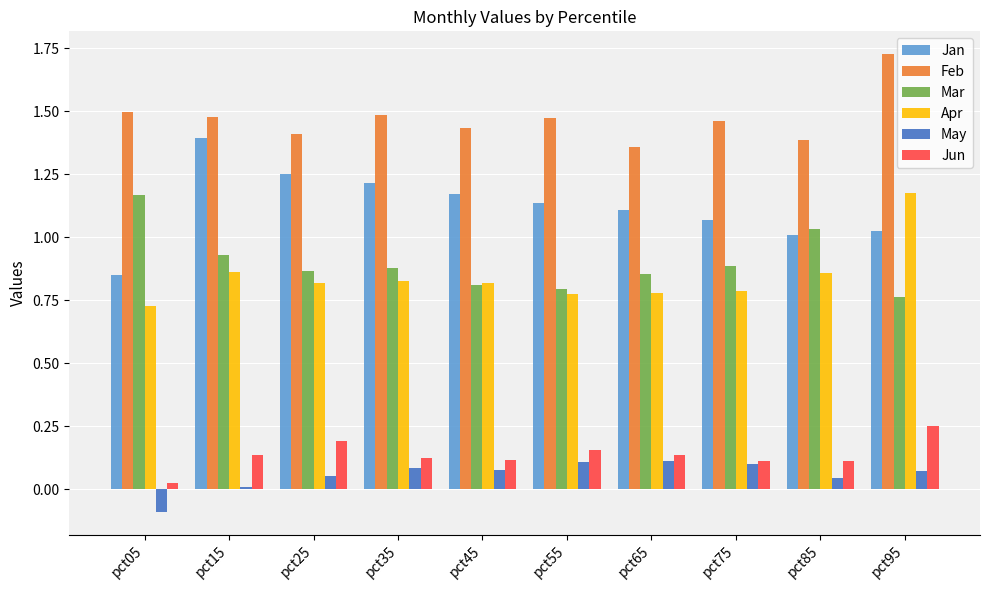

Which category has the highest value in the Jan series?

pct15